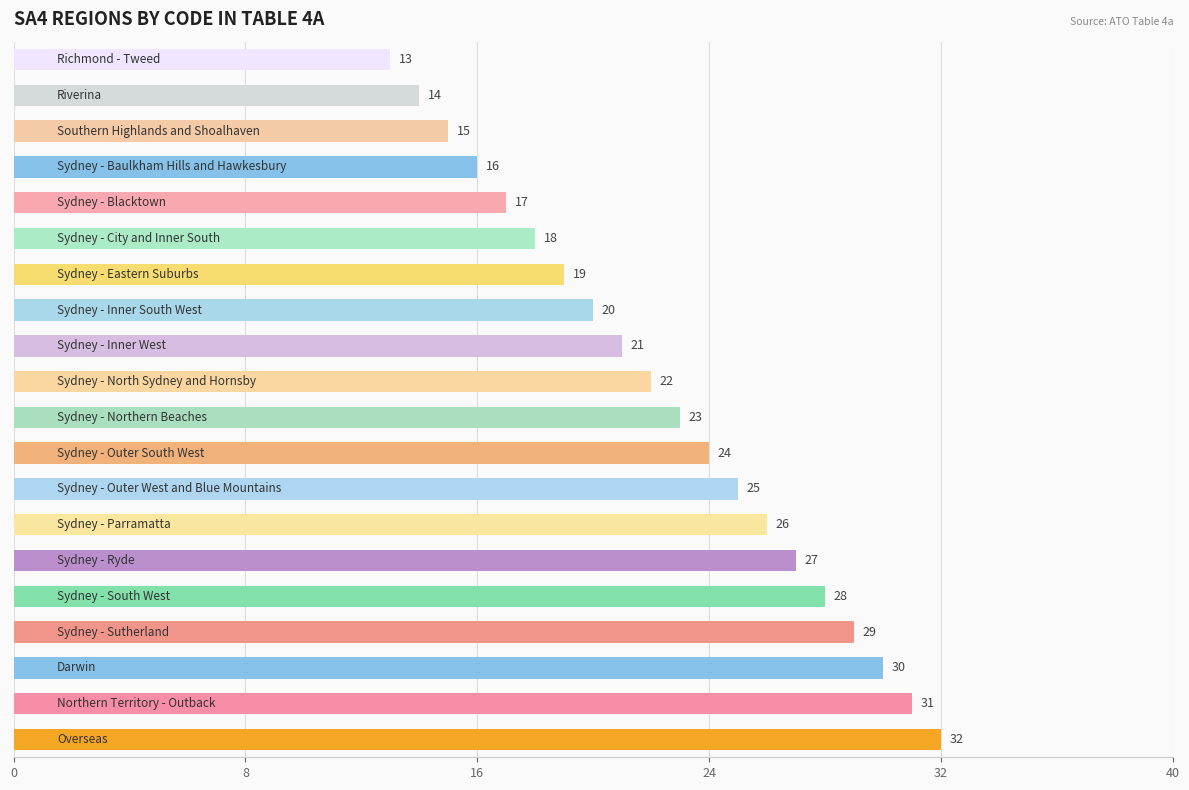

Does the chart contain any negative values?

No